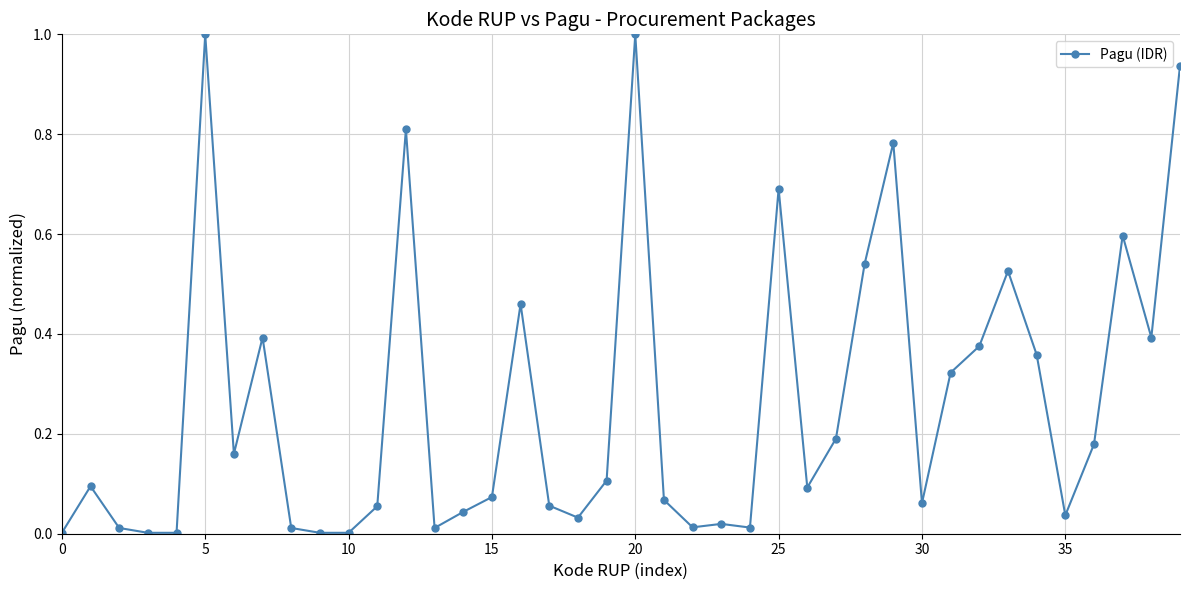

What is the difference between the maximum and minimum values?

1.0